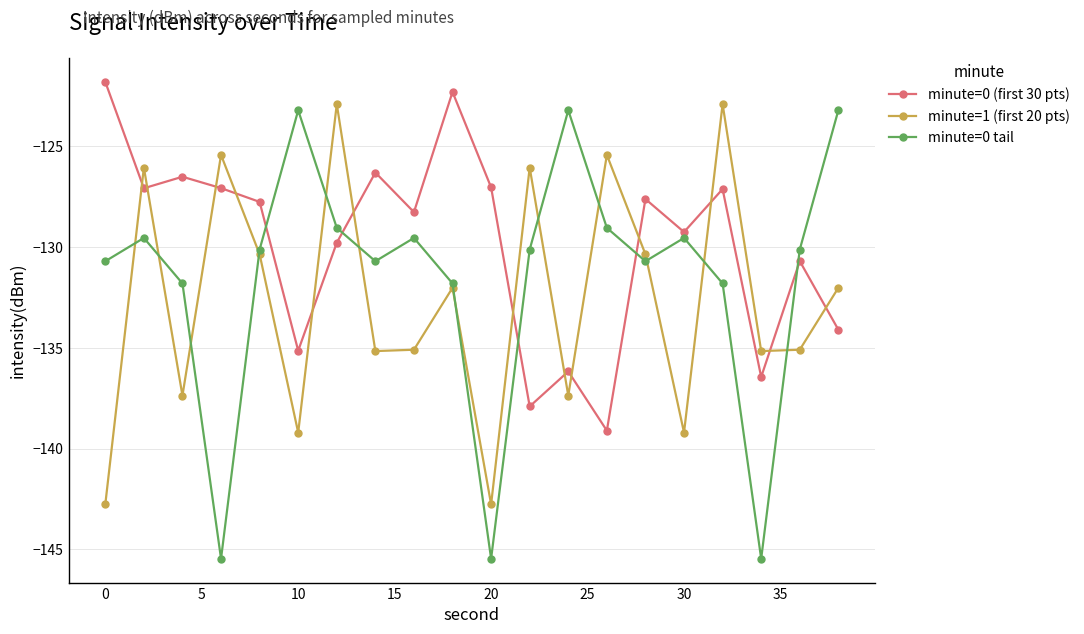

Which series has the largest range (max minus min)?

minute=0 tail